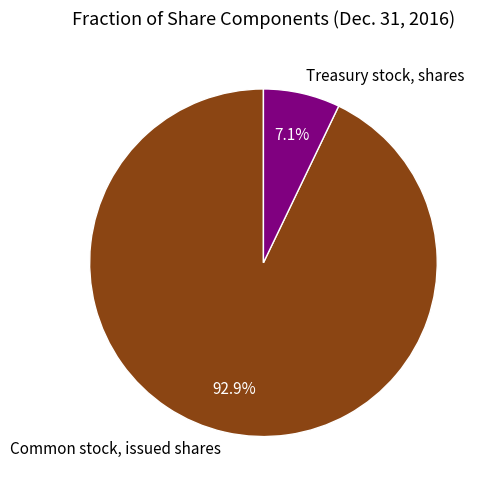

What is the largest slice in the pie chart?

Common stock, issued shares